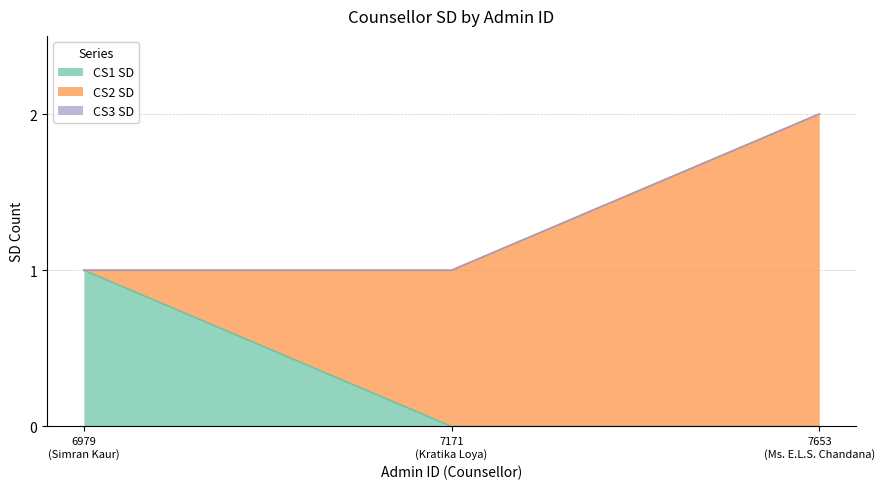

Reading left to right, transcribe all the data shown in this chart.

CS1 SD: 1	0	0
CS2 SD: 0	1	2
CS3 SD: 0	0	0